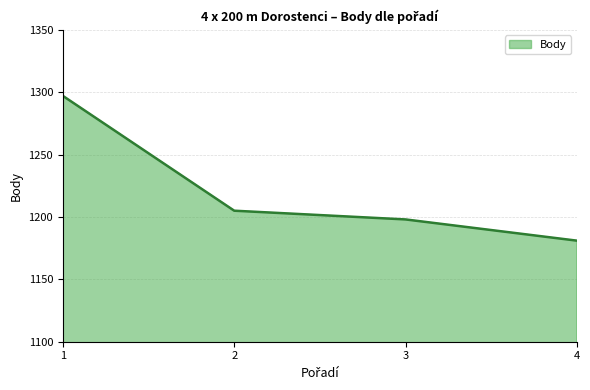

Which has a higher value, 1 or 2?

1